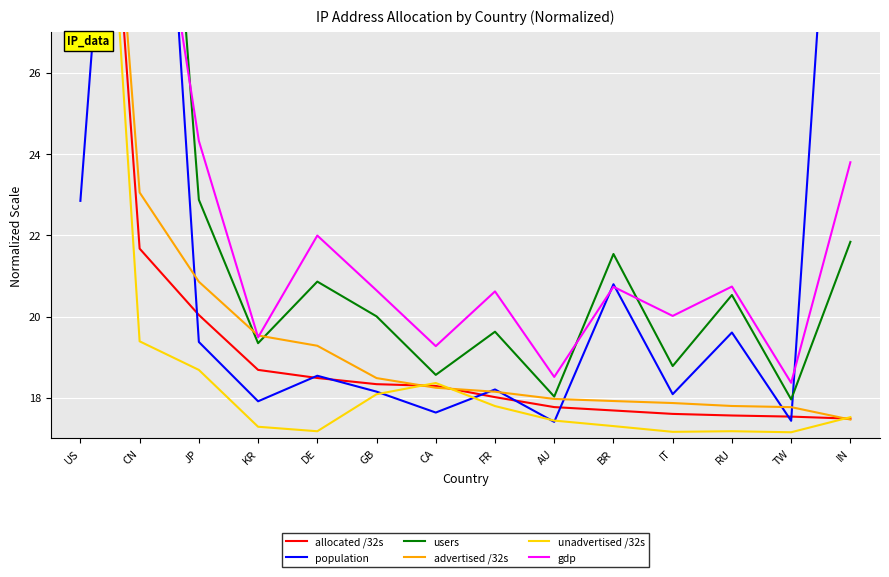

Reading right to left, extract all data points from this chart.

allocated /32s: 17.5	17.5	17.6	17.6	17.7	17.8	18.0	18.3	18.3	18.5	18.7	20.0	21.7	42.0
population: 39.2	17.4	19.6	18.1	20.8	17.4	18.2	17.6	18.2	18.5	17.9	19.4	42.0	22.8
users: 21.8	18.0	20.5	18.8	21.5	18.0	19.6	18.6	20.0	20.9	19.3	22.9	42.0	31.3
advertised /32s: 17.5	17.8	17.8	17.9	17.9	18.0	18.1	18.2	18.5	19.3	19.5	20.9	23.1	42.0
unadvertised /32s: 17.5	17.2	17.2	17.2	17.3	17.4	17.8	18.4	18.1	17.2	17.3	18.7	19.4	42.0
gdp: 23.8	18.4	20.7	20.0	20.7	18.5	20.6	19.3	20.6	22.0	19.5	24.3	33.7	42.0